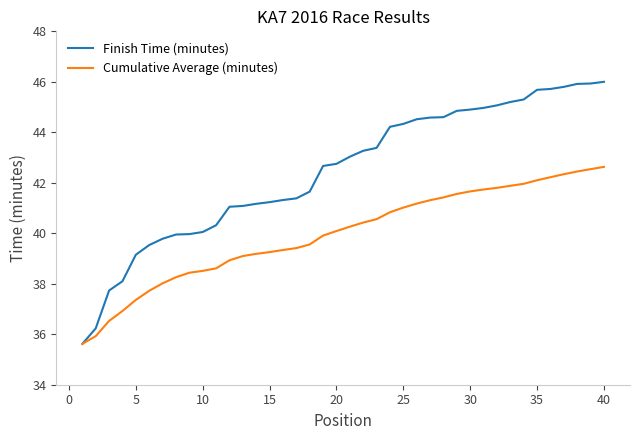

List the series in order of their overall mean, highest first.

Finish Time (minutes), Cumulative Average (minutes)